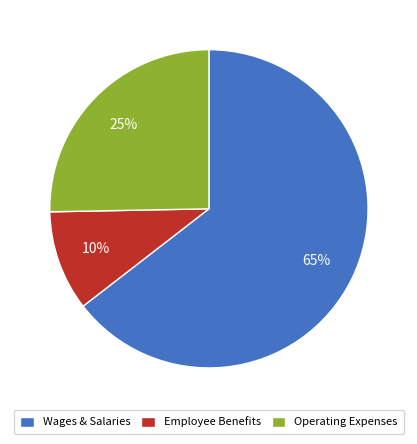

To the nearest percent, what is the combined percentage of Wages & Salaries and Operating Expenses?

90%